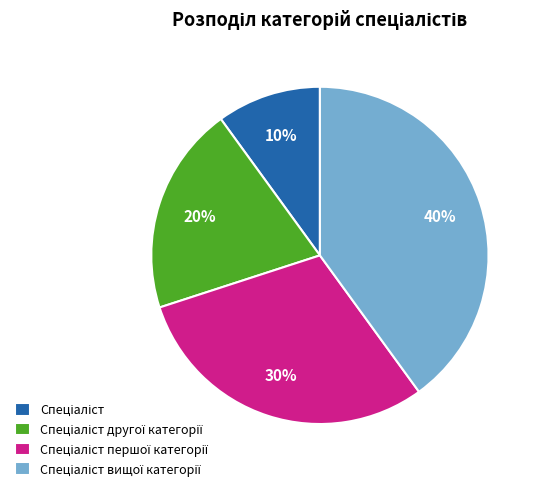

Count the number of slices in the pie.

4